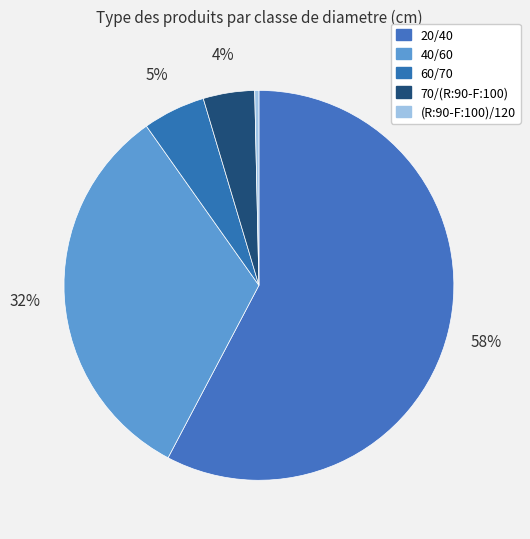

How many segments does this pie chart have?

5